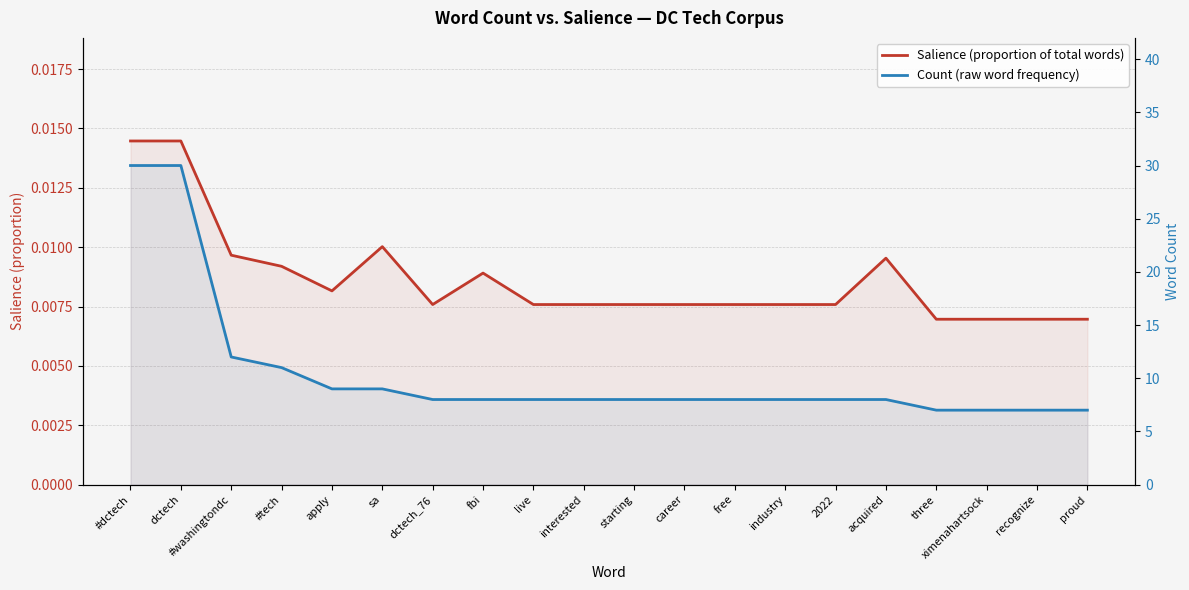

What is the value of the Count (raw word frequency) point at the 12th from the left?

8.0